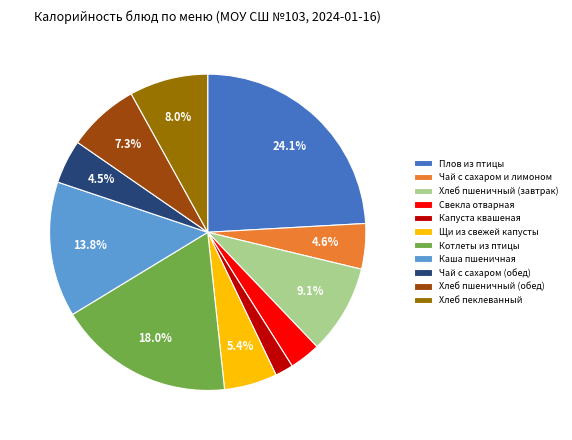

What percentage is the Капуста квашеная slice, to the nearest percent?

2%